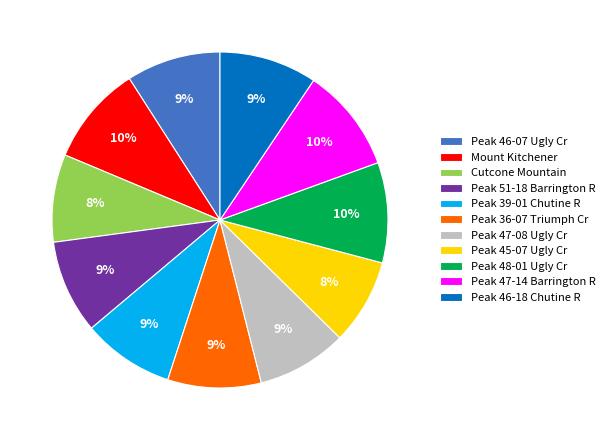

Do Peak 46-18 Chutine R and Peak 36-07 Triumph Cr together represent more than half of the pie?

No